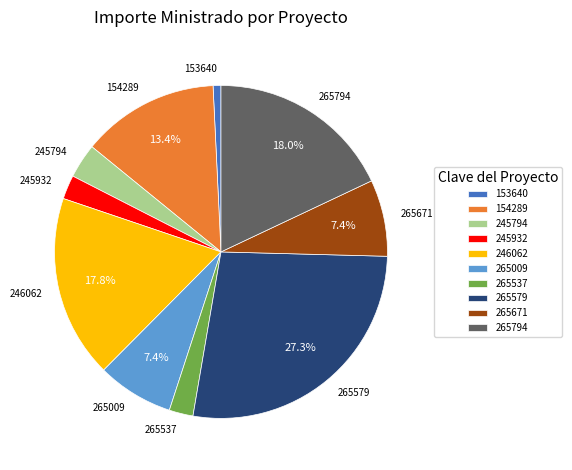

Count the number of slices in the pie.

10